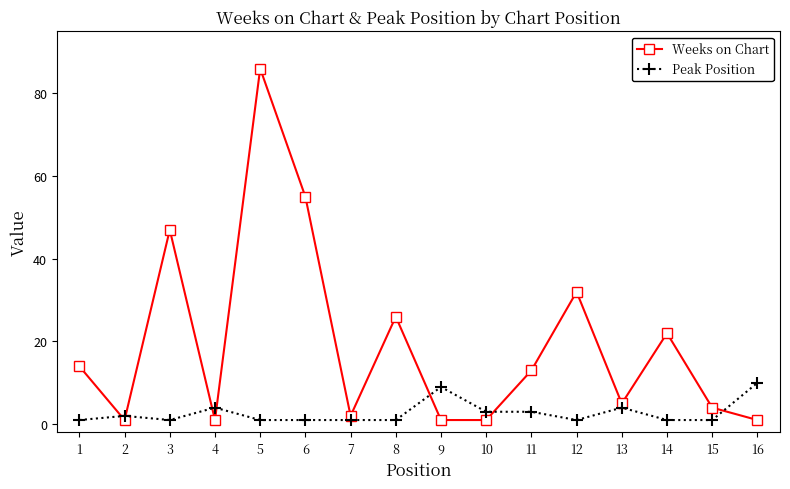

Between 6 and 7, which series saw the biggest shift?

Weeks on Chart